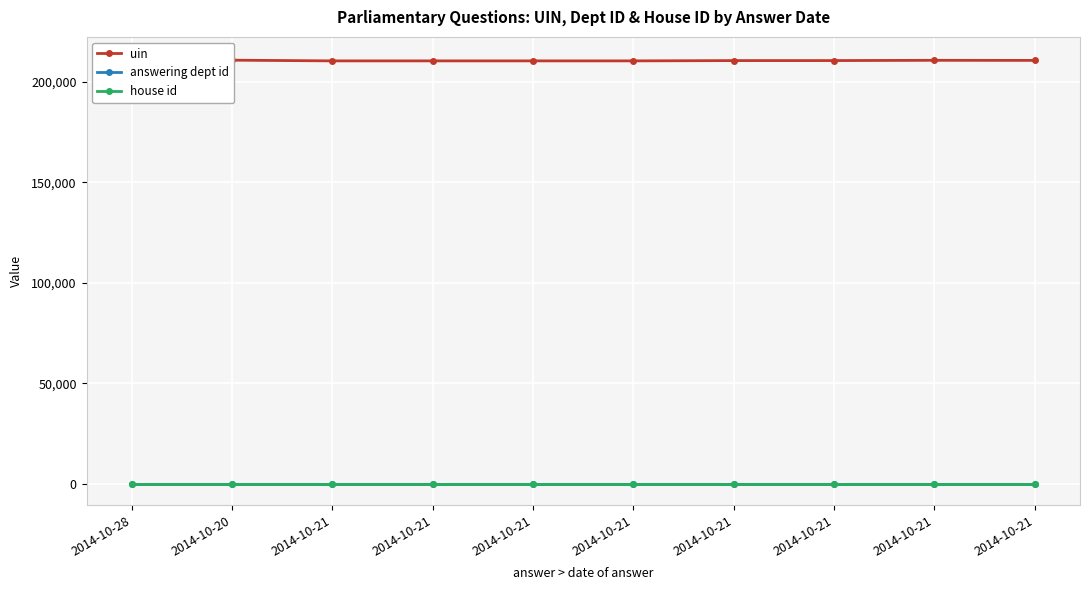

What is the difference between the highest and lowest values at 2014-10-21?

210291